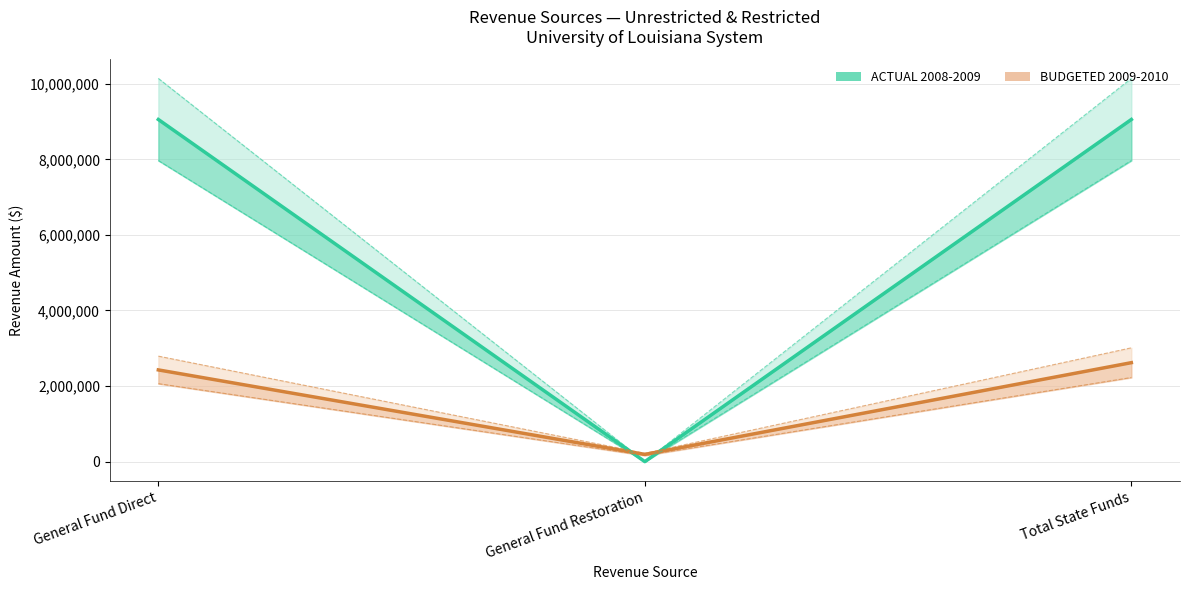

How many values in the Actual upper bound series are below 10141891?

1